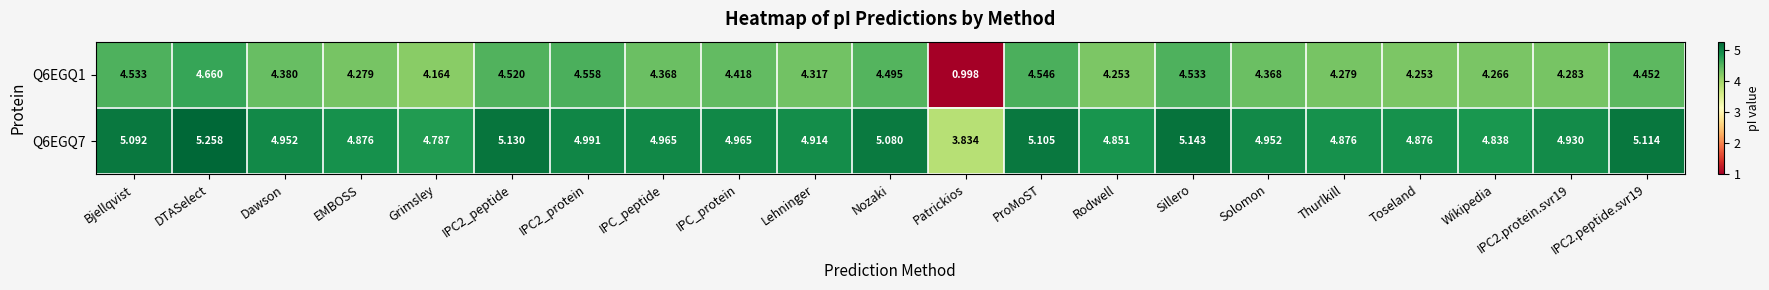

How many data points does each series have?

21